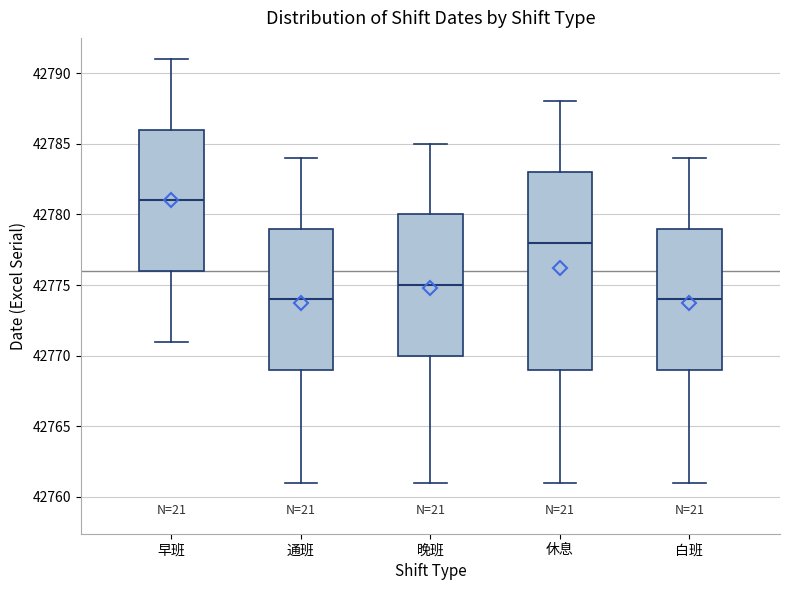

Comparing the boxes themselves (not the whiskers), which one is the tallest?

休息